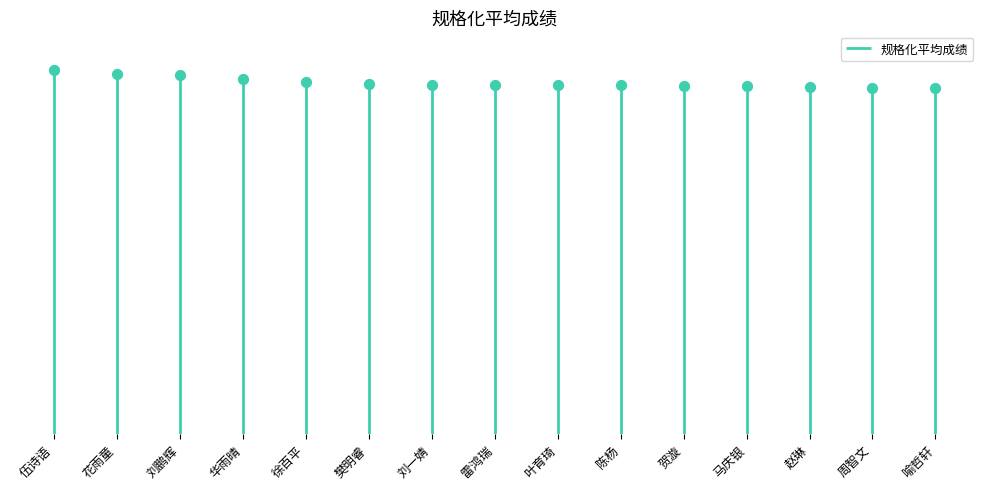

What is the ratio of the value at 周智文 to the value at 叶育琦?

1.0